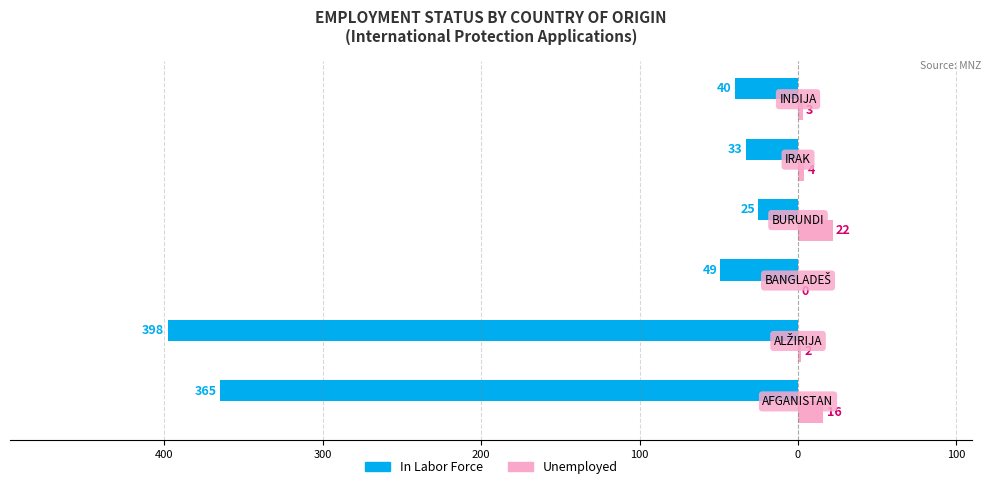

What are all the series names shown in the legend?

In Labor Force, Unemployed